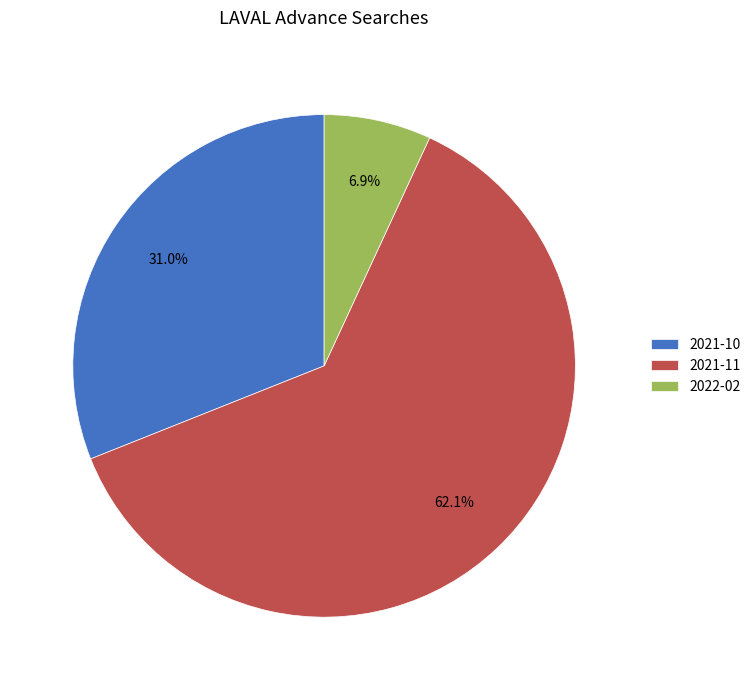

What percentage is the 2021-10 slice, to the nearest percent?

31%